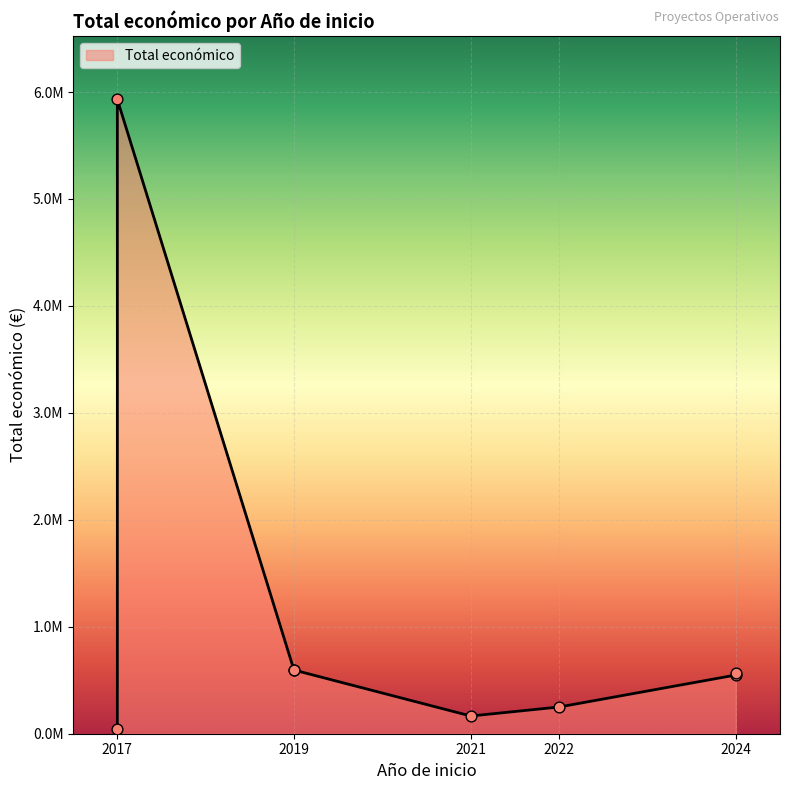

What is the ratio of the value at 2019 to the value at 2022?

2.4